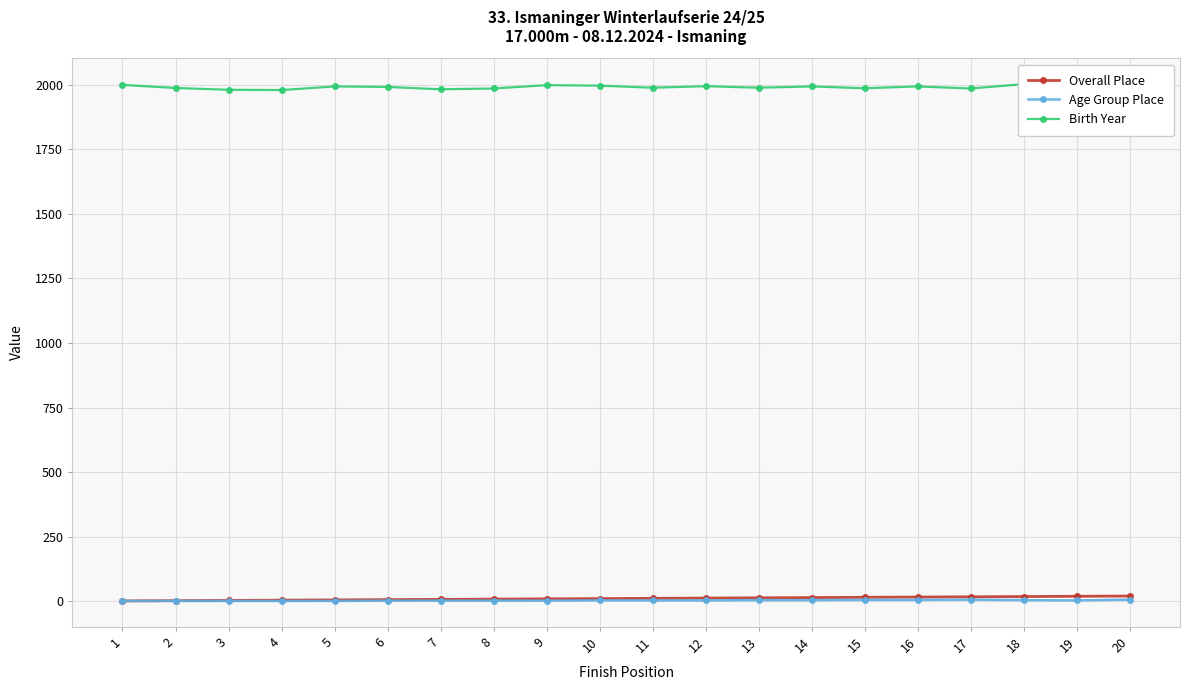

Where does the Birth Year series first go above 1992?

1